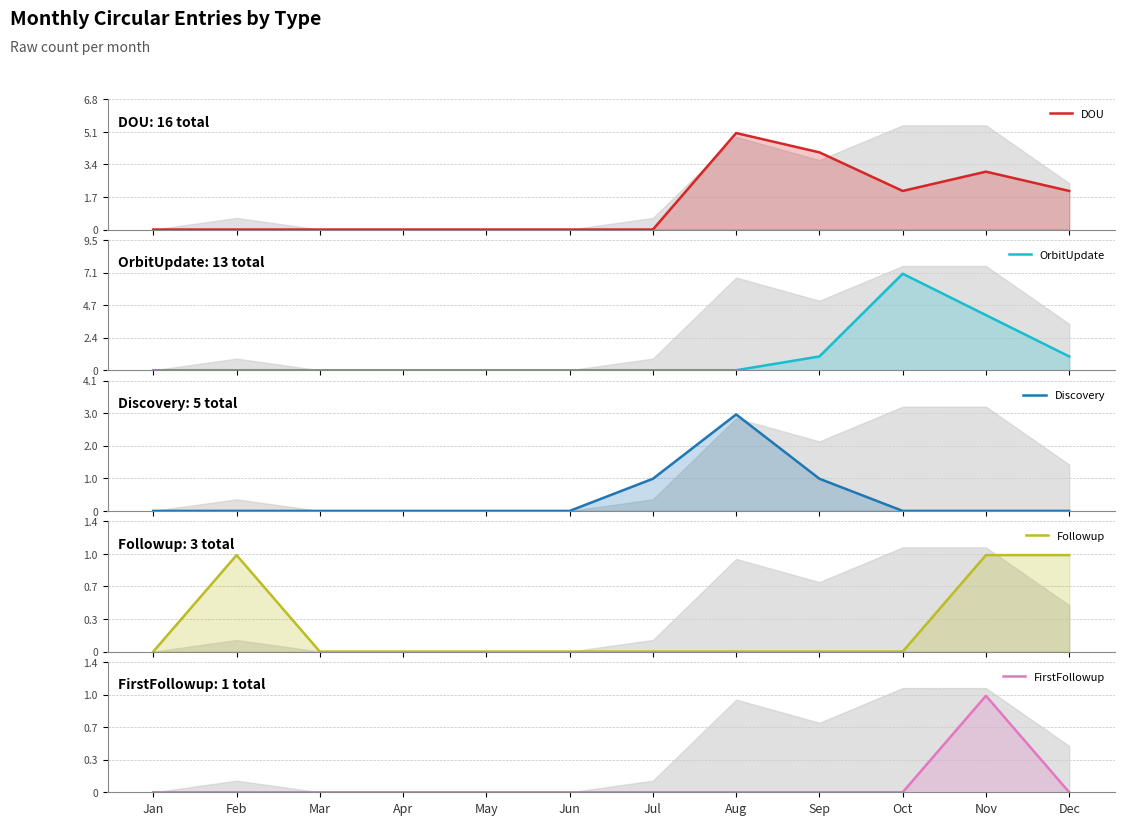

Where is the first local maximum for OrbitUpdate?

Oct